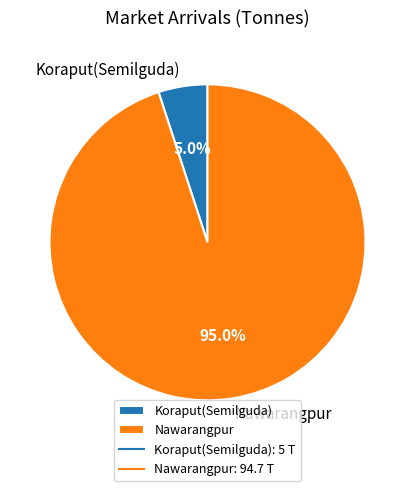

Between Nawarangpur and Koraput(Semilguda), which is larger?

Nawarangpur